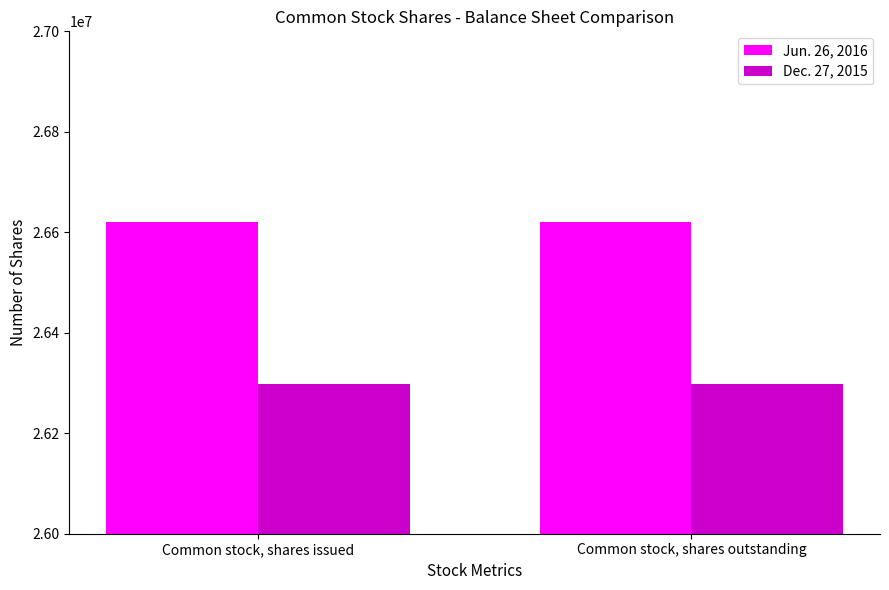

What is the difference between the highest and lowest values at Common stock, shares outstanding?

321086